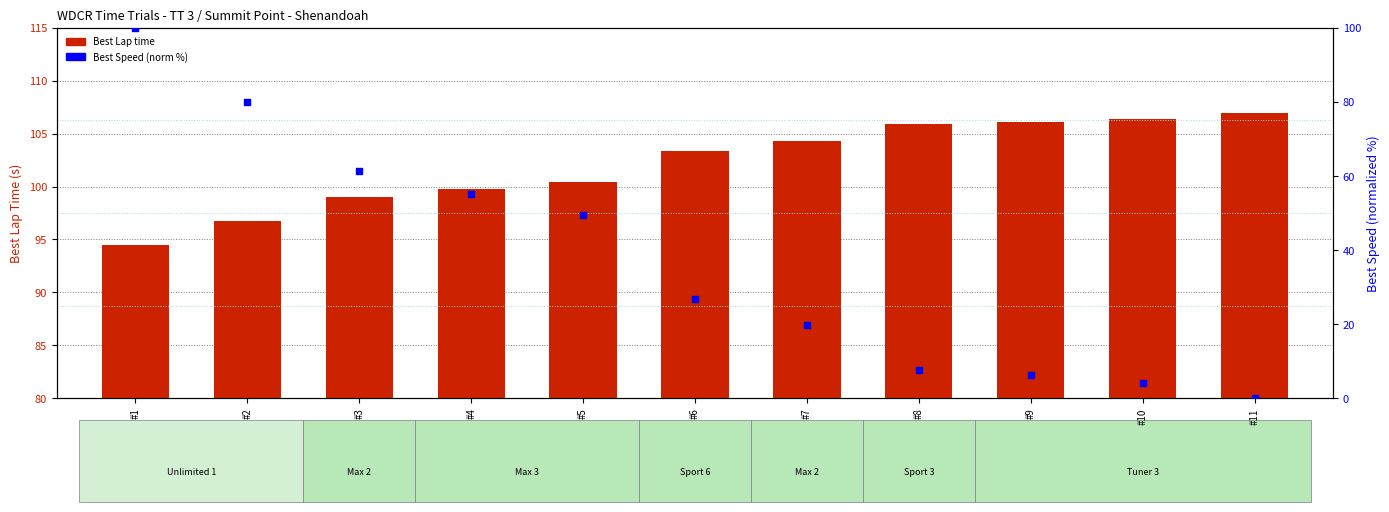

What are all the series names shown in the legend?

Best Lap time, Best Speed (norm %)